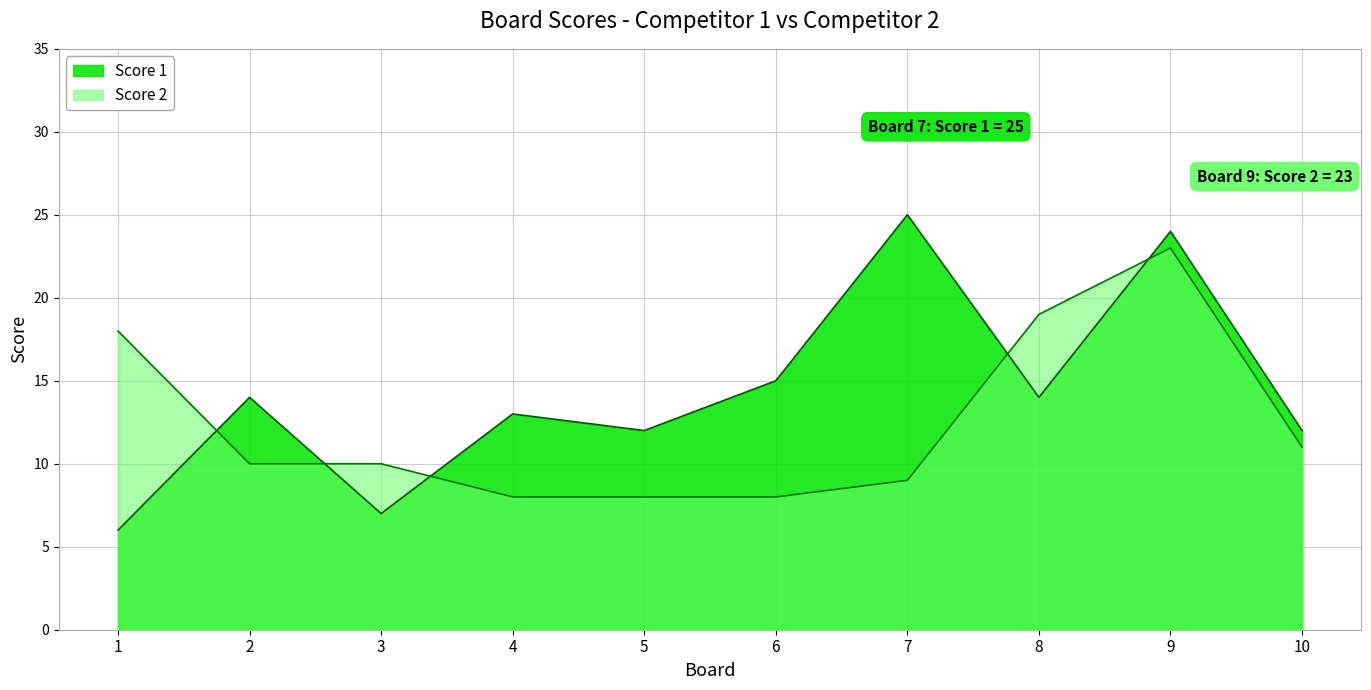

What is the spread (max minus min) of values at 3?

3